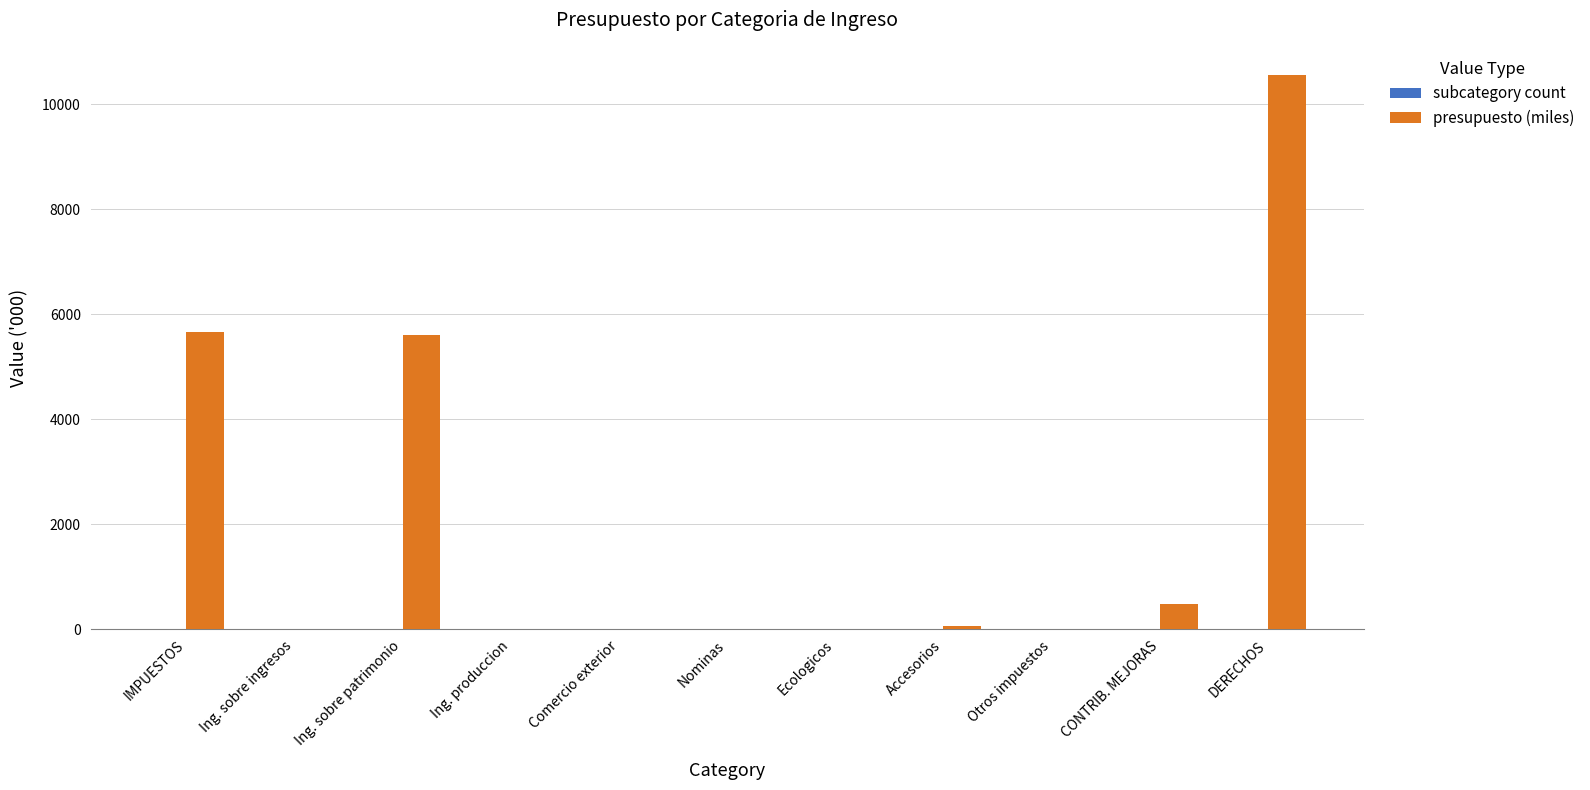

Between Nominas and DERECHOS, which series saw the biggest shift?

presupuesto (miles)